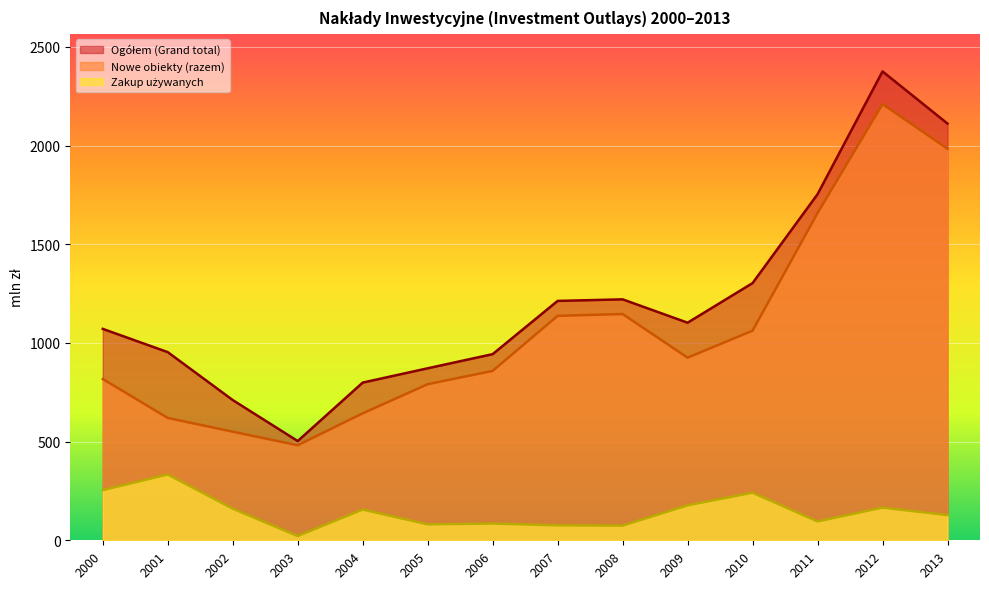

What is the difference between the maximum and minimum values in the Nowe obiekty (razem) series?

1729.0